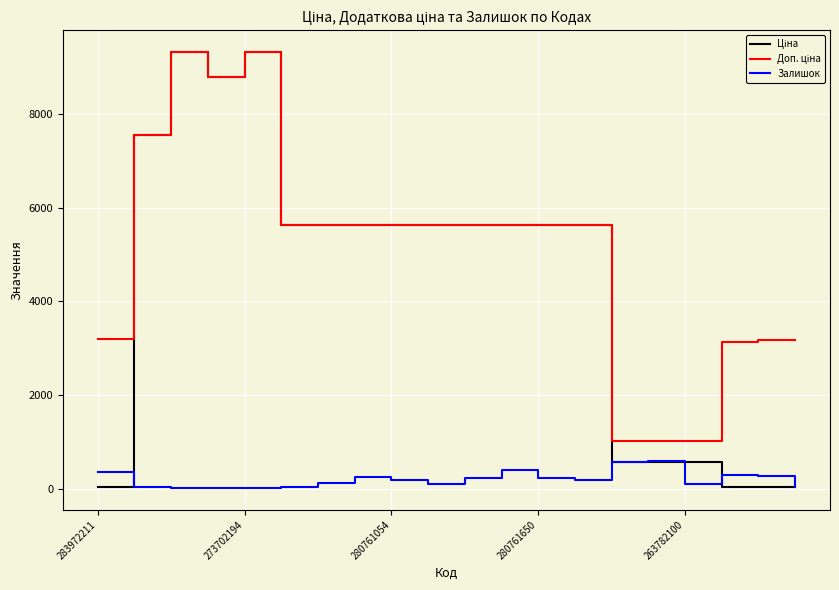

How many lines are shown in the chart?

3